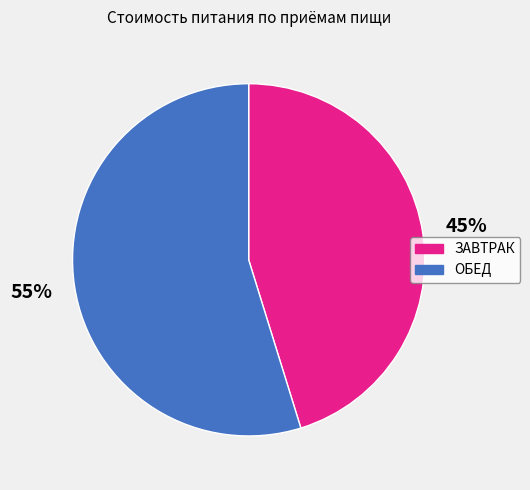

Is it true that ЗАВТРАК is 52% of the pie?

False